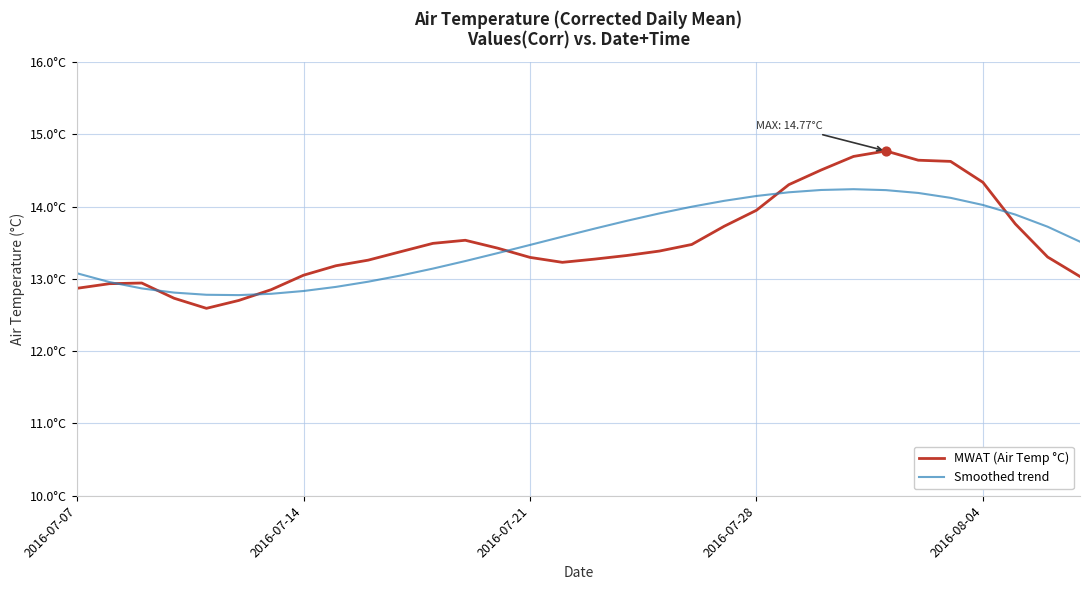

What are all the series names shown in the legend?

MWAT (Air Temp °C), Smoothed trend